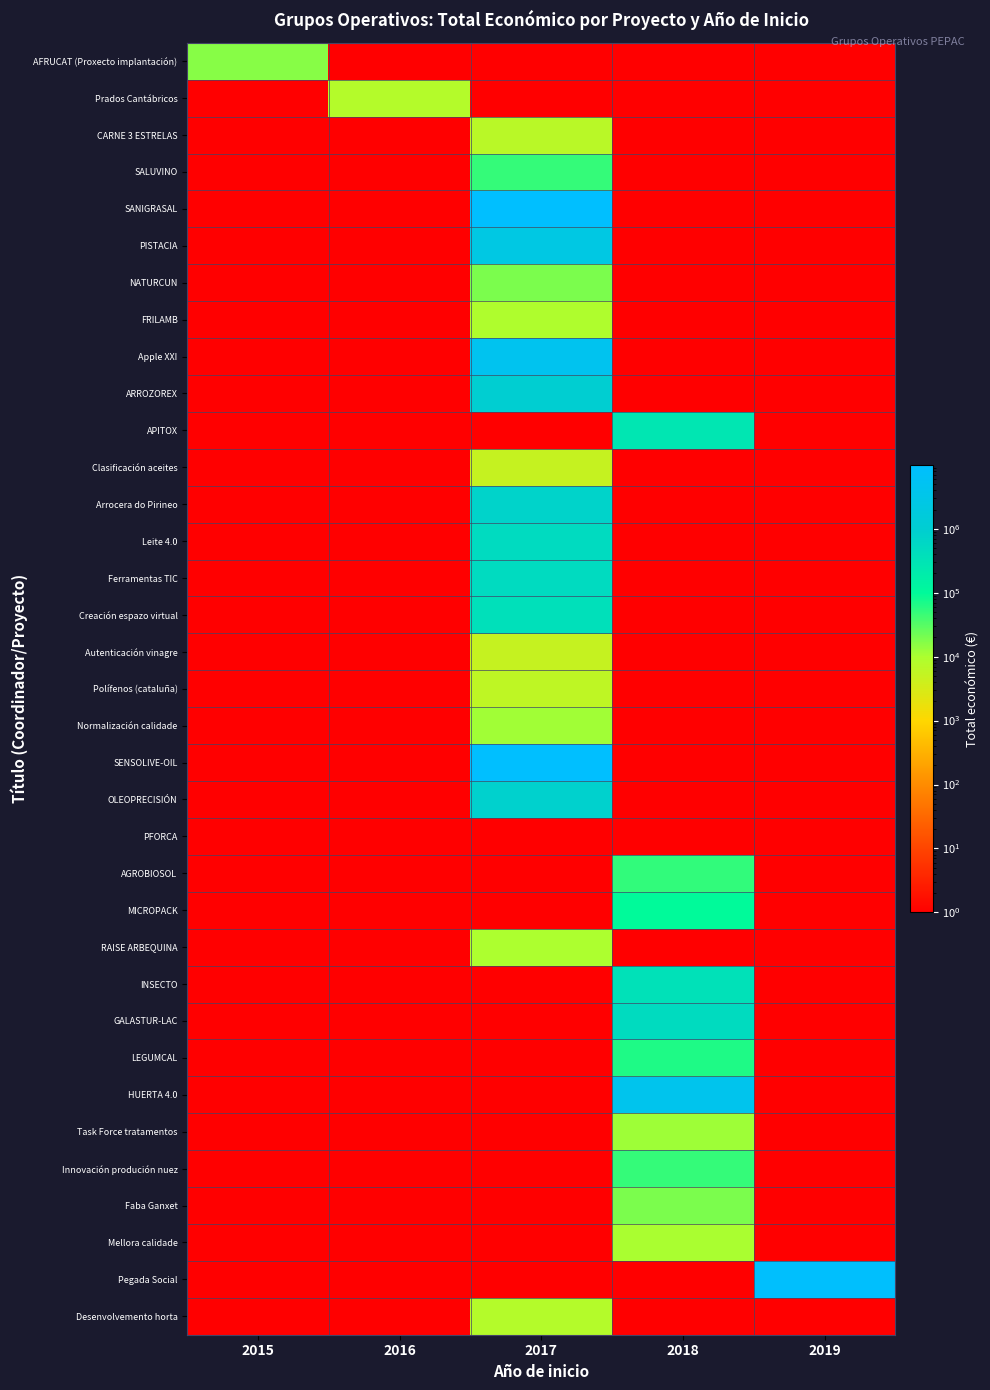

Reading left to right, list all the values displayed in this chart.

AFRUCAT (Proxecto implantación): 2015=16450	2016=1	2017=1	2018=1	2019=1
Prados Cantábricos: 2015=1	2016=7980	2017=1	2018=1	2019=1
CARNE 3 ESTRELAS: 2015=1	2016=1	2017=7000	2018=1	2019=1
SALUVINO: 2015=1	2016=1	2017=49342	2018=1	2019=1
SANIGRASAL: 2015=1	2016=1	2017=9695285	2018=1	2019=1
PISTACIA: 2015=1	2016=1	2017=2464572	2018=1	2019=1
NATURCUN: 2015=1	2016=1	2017=19478	2018=1	2019=1
FRILAMB: 2015=1	2016=1	2017=9400	2018=1	2019=1
Apple XXI: 2015=1	2016=1	2017=4520649	2018=1	2019=1
ARROZOREX: 2015=1	2016=1	2017=993903	2018=1	2019=1
APITOX: 2015=1	2016=1	2017=1	2018=271552	2019=1
Clasificación aceites: 2015=1	2016=1	2017=5000	2018=1	2019=1
Arrocera do Pirineo: 2015=1	2016=1	2017=746667	2018=1	2019=1
Leite 4.0: 2015=1	2016=1	2017=491483	2018=1	2019=1
Ferramentas TIC: 2015=1	2016=1	2017=492682	2018=1	2019=1
Creación espazo virtual: 2015=1	2016=1	2017=379763	2018=1	2019=1
Autenticación vinagre: 2015=1	2016=1	2017=5000	2018=1	2019=1
Polífenos (cataluña): 2015=1	2016=1	2017=5950	2018=1	2019=1
Normalización calidade: 2015=1	2016=1	2017=11720	2018=1	2019=1
SENSOLIVE-OIL: 2015=1	2016=1	2017=9900193	2018=1	2019=1
OLEOPRECISIÓN: 2015=1	2016=1	2017=842014	2018=1	2019=1
PFORCA: 2015=1	2016=1	2017=1	2018=1	2019=1
AGROBIOSOL: 2015=1	2016=1	2017=1	2018=50929	2019=1
MICROPACK: 2015=1	2016=1	2017=1	2018=98861	2019=1
RAISE ARBEQUINA: 2015=1	2016=1	2017=10000	2018=1	2019=1
INSECTO: 2015=1	2016=1	2017=1	2018=344243	2019=1
GALASTUR-LAC: 2015=1	2016=1	2017=1	2018=471472	2019=1
LEGUMCAL: 2015=1	2016=1	2017=1	2018=64630	2019=1
HUERTA 4.0: 2015=1	2016=1	2017=1	2018=4226219	2019=1
Task Force tratamentos: 2015=1	2016=1	2017=1	2018=11809	2019=1
Innovación produción nuez: 2015=1	2016=1	2017=1	2018=49300	2019=1
Faba Ganxet: 2015=1	2016=1	2017=1	2018=18970	2019=1
Mellora calidade: 2015=1	2016=1	2017=1	2018=10160	2019=1
Pegada Social: 2015=1	2016=1	2017=1	2018=1	2019=8877649
Desenvolvemento horta: 2015=1	2016=1	2017=8000	2018=1	2019=1